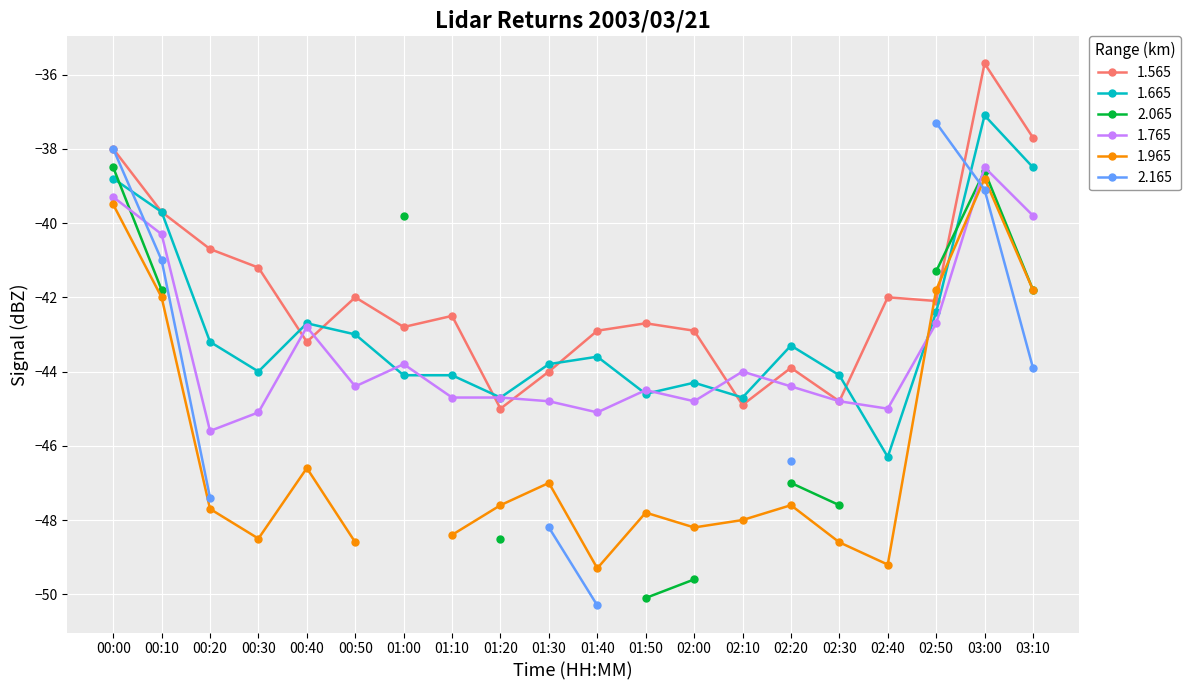

In 1.565, how many points are lower than both neighbors (excluding endpoints)?

6